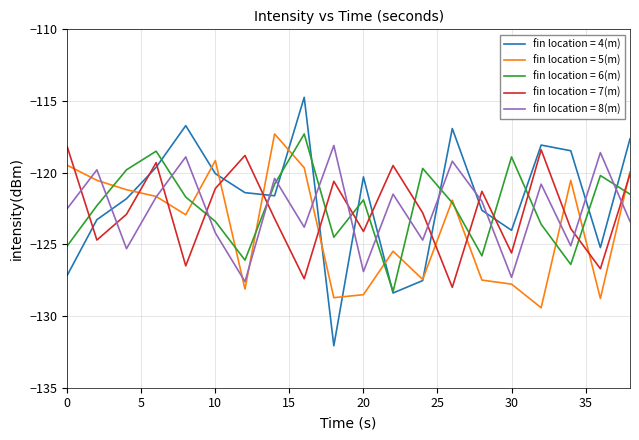

After their last crossing, which series has the higher values: fin location = 8(m) or fin location = 7(m)?

fin location = 7(m)